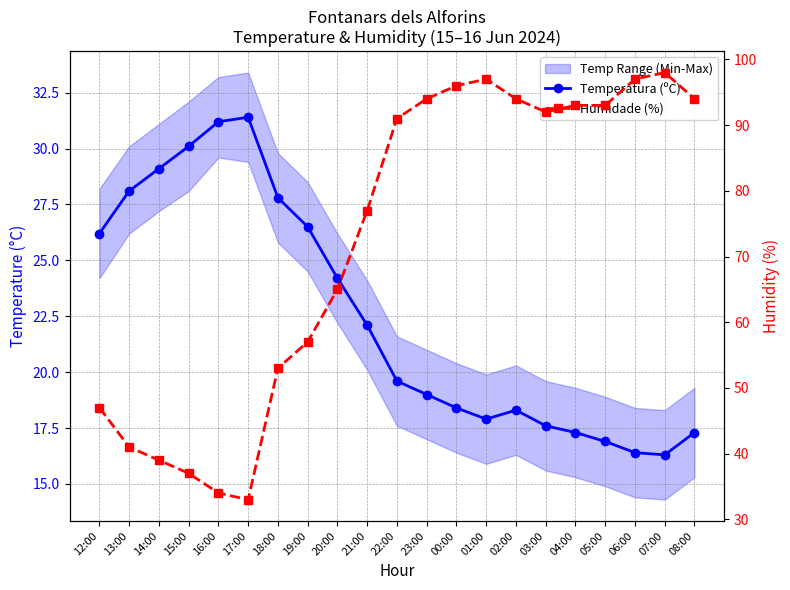

How many lines are shown in the chart?

2